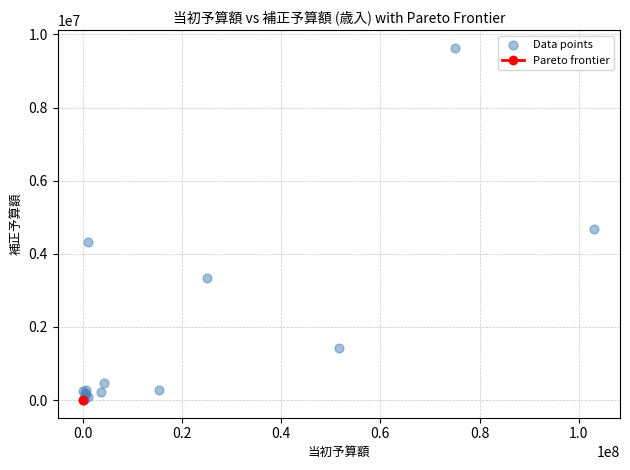

What Y value in the scatter plot is closest to 4817881?

4684470